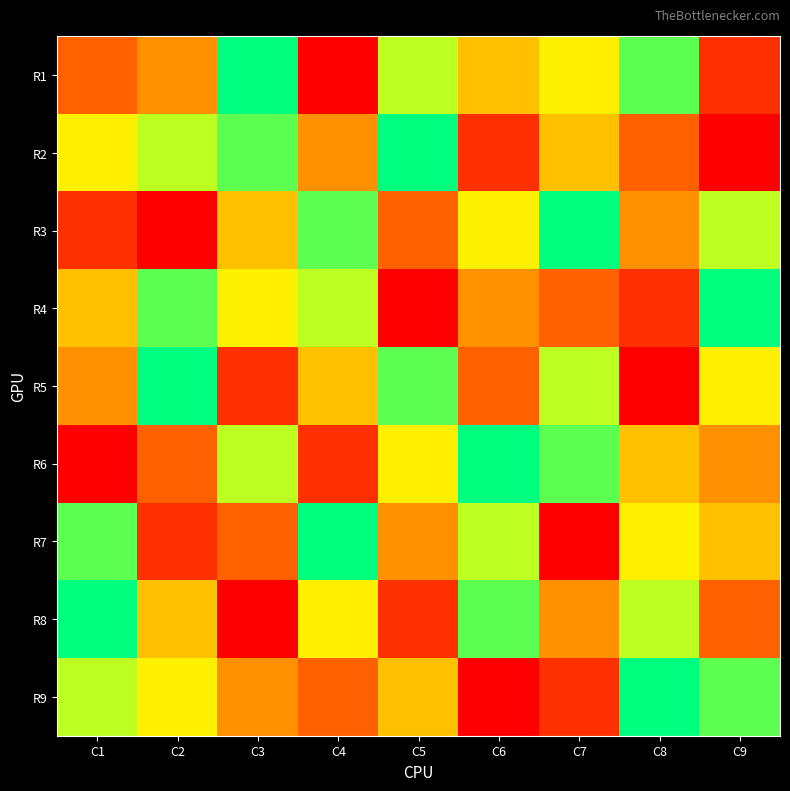

Reading left to right, what are all the values shown in this chart?

R1: C1=3	C2=4	C3=9	C4=1	C5=7	C6=5	C7=6	C8=8	C9=2
R2: C1=6	C2=7	C3=8	C4=4	C5=9	C6=2	C7=5	C8=3	C9=1
R3: C1=2	C2=1	C3=5	C4=8	C5=3	C6=6	C7=9	C8=4	C9=7
R4: C1=5	C2=8	C3=6	C4=7	C5=1	C6=4	C7=3	C8=2	C9=9
R5: C1=4	C2=9	C3=2	C4=5	C5=8	C6=3	C7=7	C8=1	C9=6
R6: C1=1	C2=3	C3=7	C4=2	C5=6	C6=9	C7=8	C8=5	C9=4
R7: C1=8	C2=2	C3=3	C4=9	C5=4	C6=7	C7=1	C8=6	C9=5
R8: C1=9	C2=5	C3=1	C4=6	C5=2	C6=8	C7=4	C8=7	C9=3
R9: C1=7	C2=6	C3=4	C4=3	C5=5	C6=1	C7=2	C8=9	C9=8